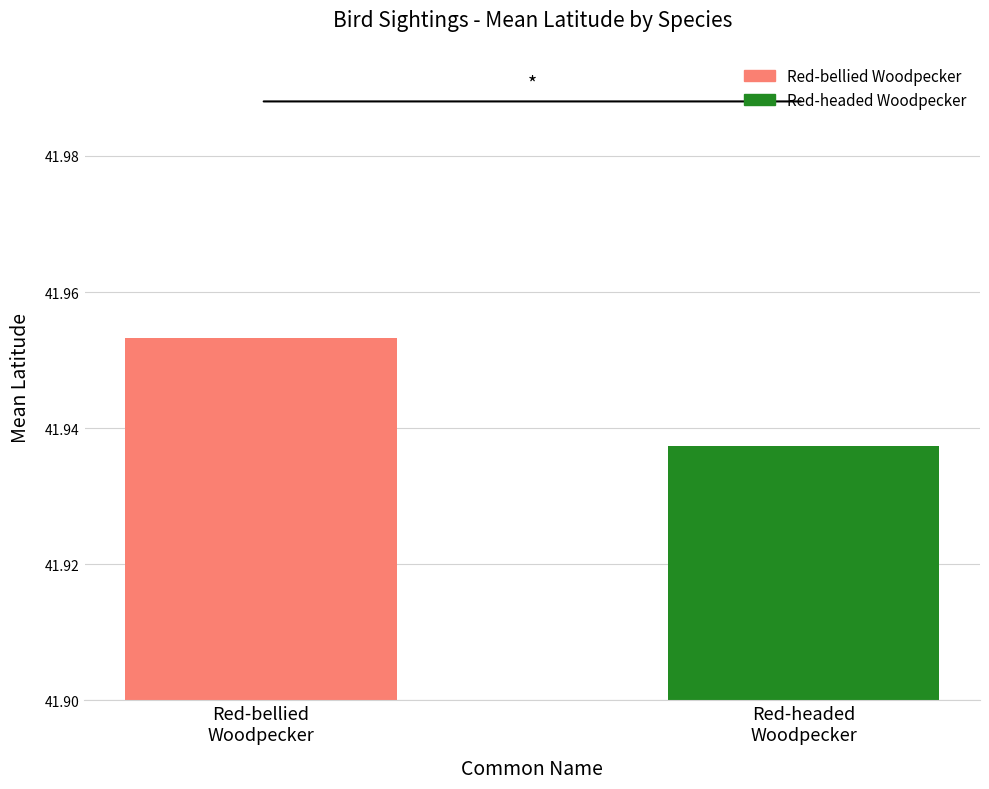

What is the sum of all values?

83.9